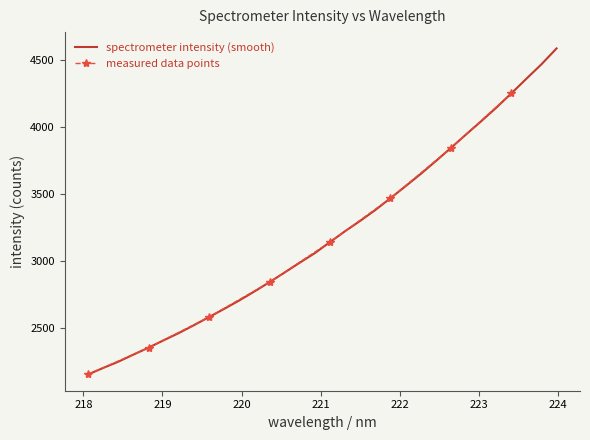

The value at 221.4993 is 5675.3. True or false?

False